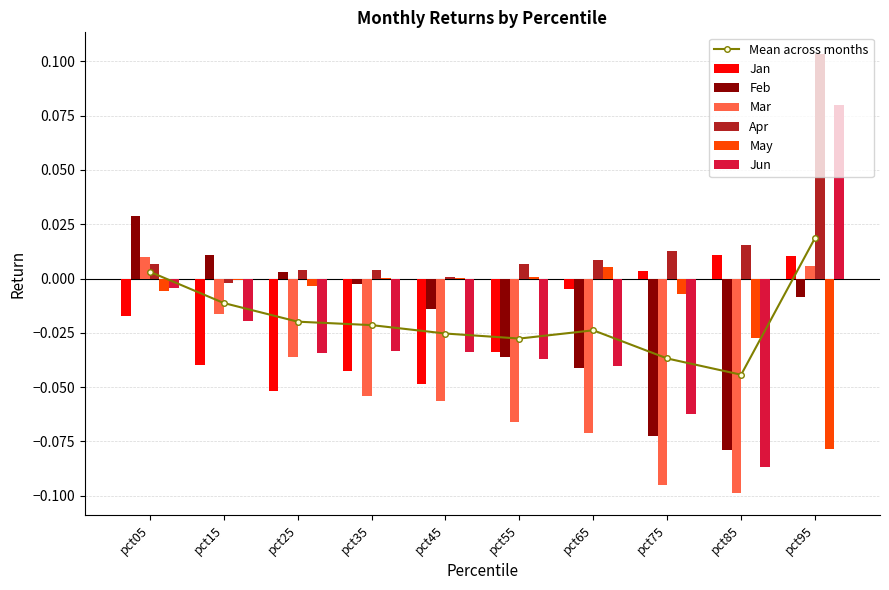

Reading left to right, transcribe all the data shown in this chart.

Jan: pct05=-0.0	pct15=-0.0	pct25=-0.1	pct35=-0.0	pct45=-0.0	pct55=-0.0	pct65=-0.0	pct75=0.0	pct85=0.0	pct95=0.0
Feb: pct05=0.0	pct15=0.0	pct25=0.0	pct35=-0.0	pct45=-0.0	pct55=-0.0	pct65=-0.0	pct75=-0.1	pct85=-0.1	pct95=-0.0
Mar: pct05=0.0	pct15=-0.0	pct25=-0.0	pct35=-0.1	pct45=-0.1	pct55=-0.1	pct65=-0.1	pct75=-0.1	pct85=-0.1	pct95=0.0
Apr: pct05=0.0	pct15=-0.0	pct25=0.0	pct35=0.0	pct45=0.0	pct55=0.0	pct65=0.0	pct75=0.0	pct85=0.0	pct95=0.1
May: pct05=-0.0	pct15=-0.0	pct25=-0.0	pct35=0.0	pct45=0.0	pct55=0.0	pct65=0.0	pct75=-0.0	pct85=-0.0	pct95=-0.1
Jun: pct05=-0.0	pct15=-0.0	pct25=-0.0	pct35=-0.0	pct45=-0.0	pct55=-0.0	pct65=-0.0	pct75=-0.1	pct85=-0.1	pct95=0.1